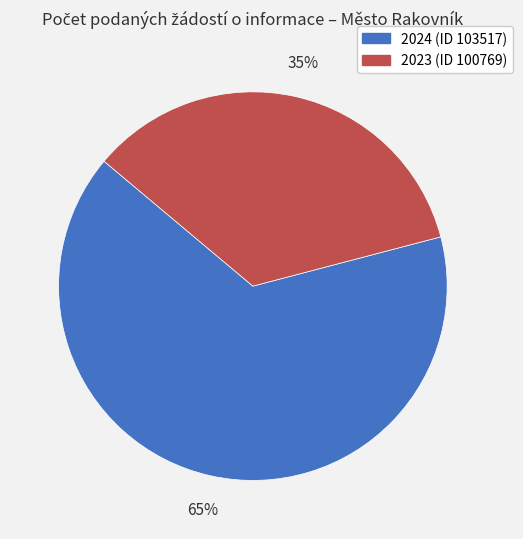

Rank the categories by value from lowest to highest.

2023 (ID 100769), 2024 (ID 103517)